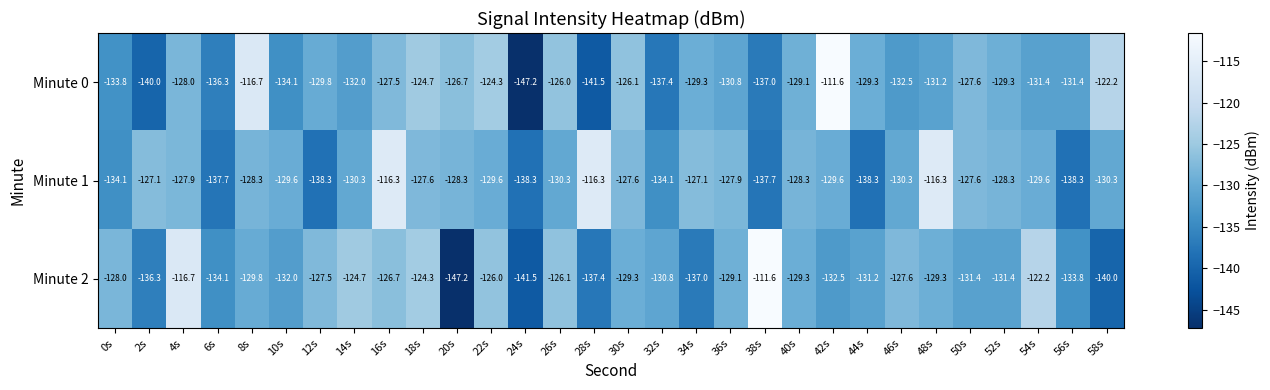

What is the greatest value displayed?

-111.6